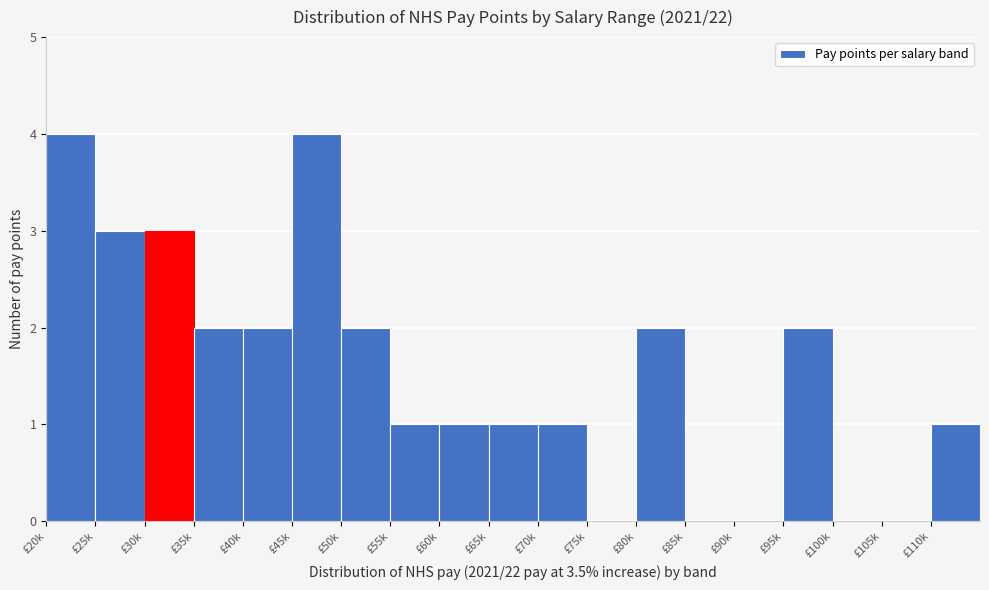

Reading right to left, list all the values displayed in this chart.

£110k=1	£105k=0	£100k=0	£95k=2	£90k=0	£85k=0	£80k=2	£75k=0	£70k=1	£65k=1	£60k=1	£55k=1	£50k=2	£45k=4	£40k=2	£35k=2	£30k=3	£25k=3	£20k=4